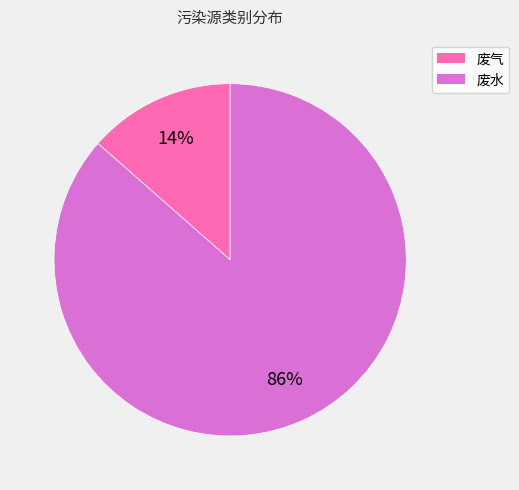

How many slices are in this pie chart?

2